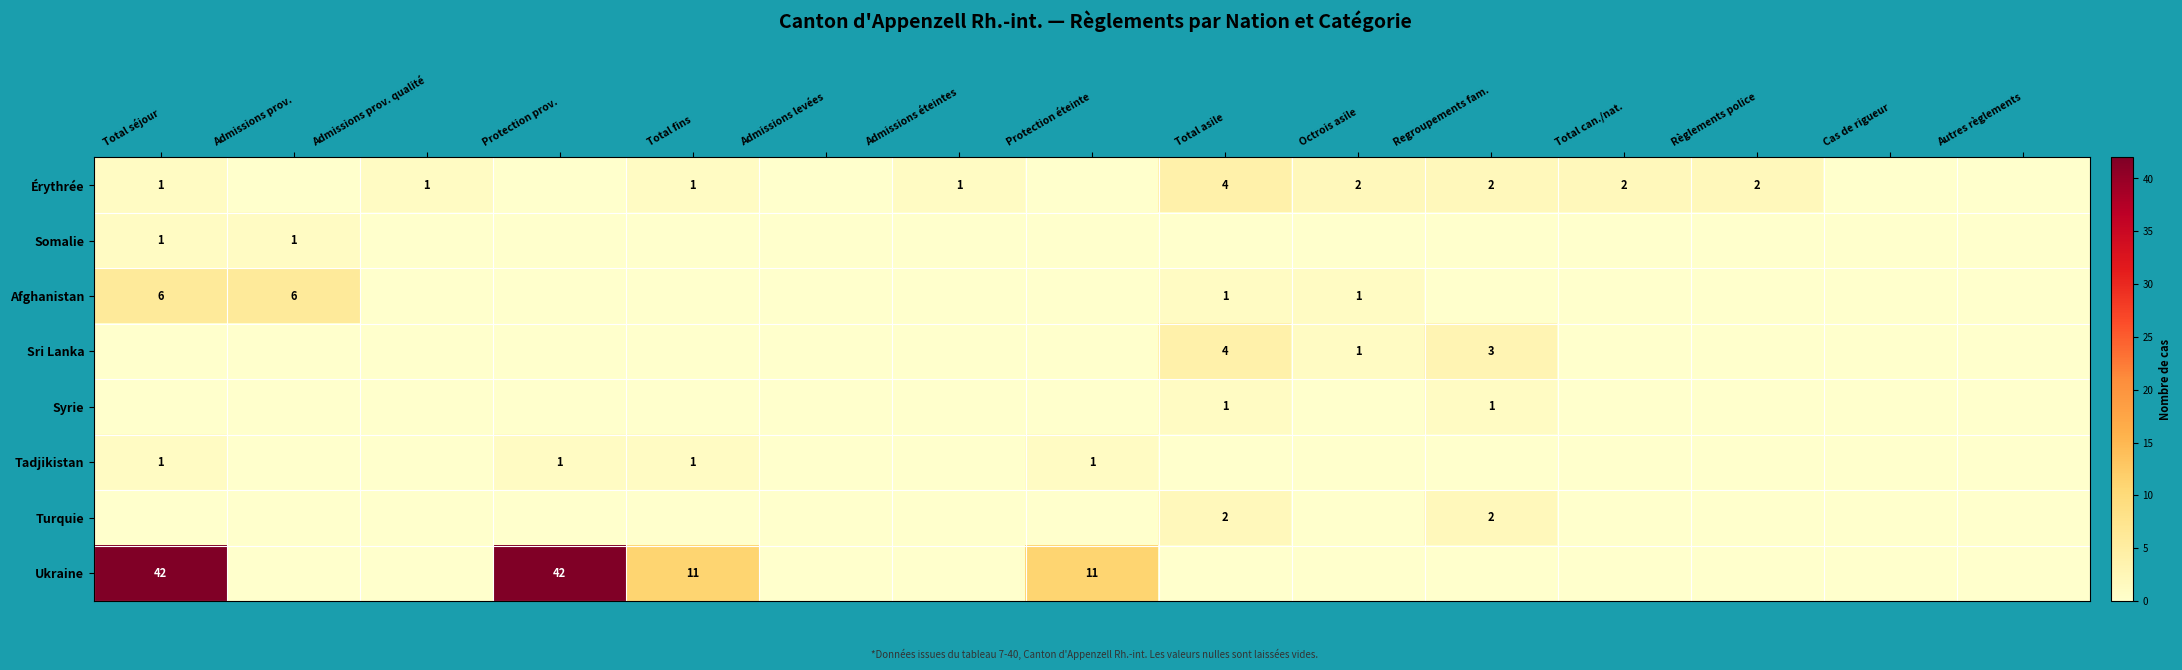

Is it true that Somalie equals 0 at Cas de rigueur?

True